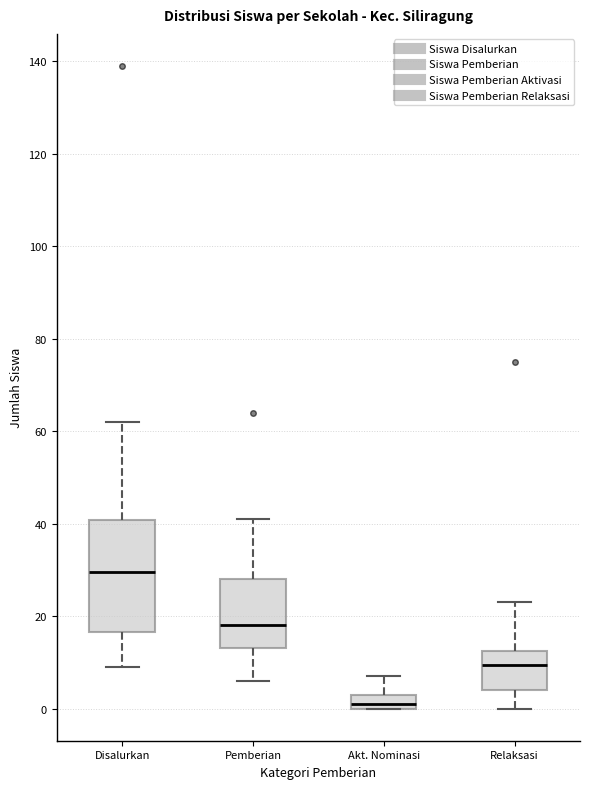

Reading left to right, read every box against the y-axis: the position of its median line, the range the box covers, and the ends of its whiskers. The values are not printed on the chart, so give them approximately, as read against the axis.

Disalurkan: median 30, box 16 to 40, whiskers 10 to 62
Pemberian: median 18, box 14 to 28, whiskers 6 to 42
Akt. Nominasi: median 2, box 0 to 4, whiskers 0 to 8
Relaksasi: median 10, box 4 to 12, whiskers 0 to 24